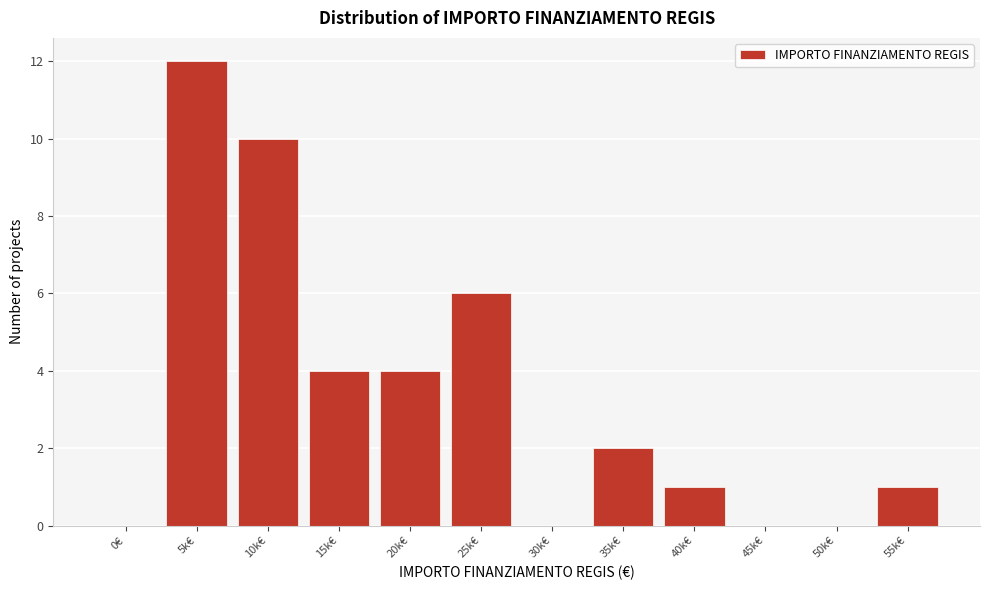

Reading left to right, transcribe all the data shown in this chart.

0€=0	5k€=12	10k€=10	15k€=4	20k€=4	25k€=6	30k€=0	35k€=2	40k€=1	45k€=0	50k€=0	55k€=1